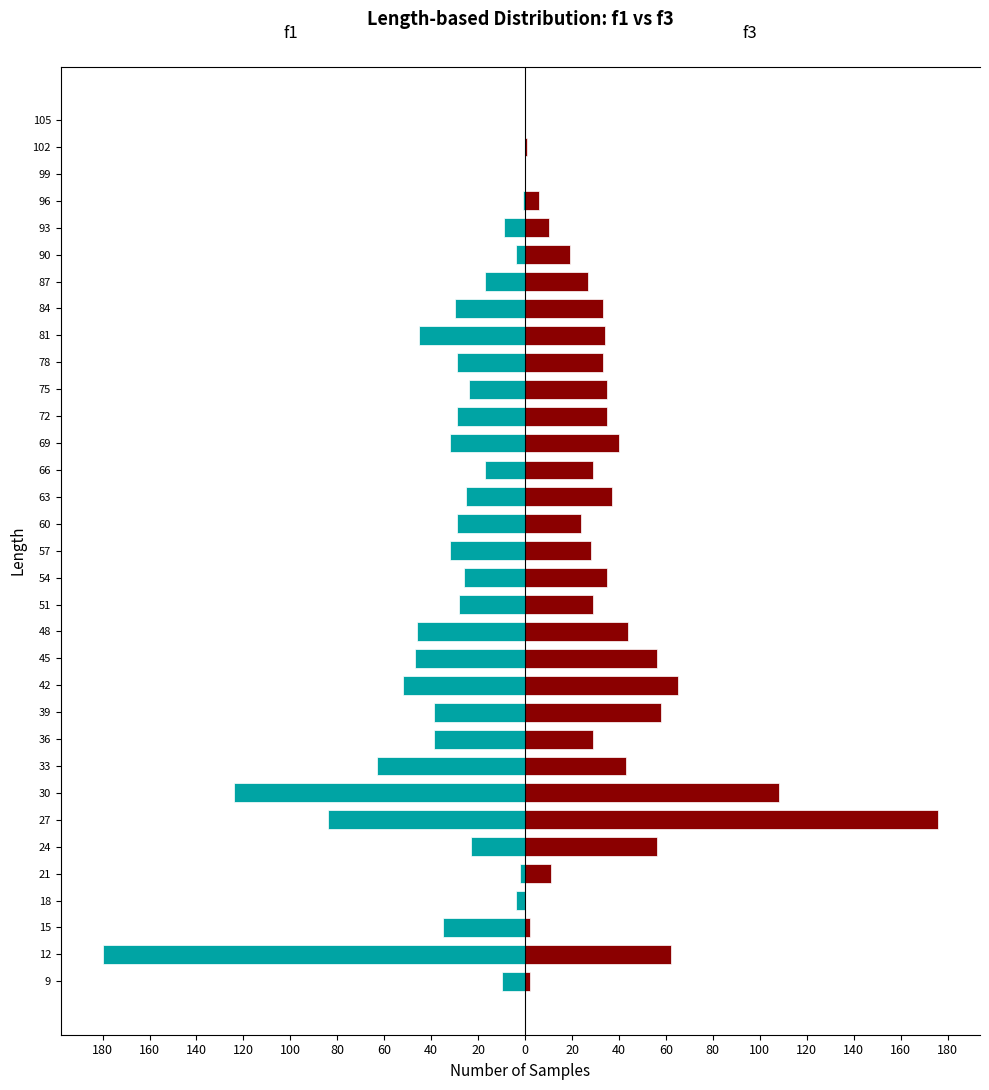

At how many categories does at least one series exceed -109?

33